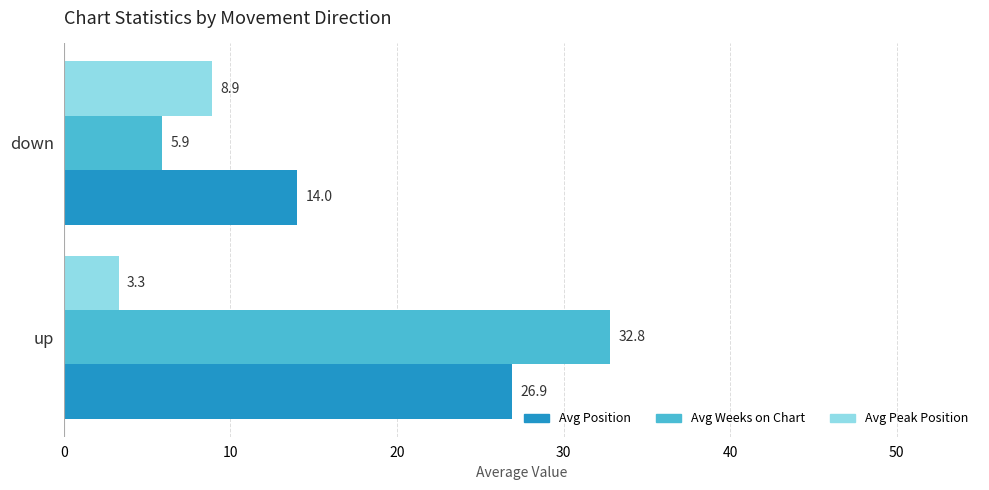

How many data points in Avg Peak Position are above 8?

1